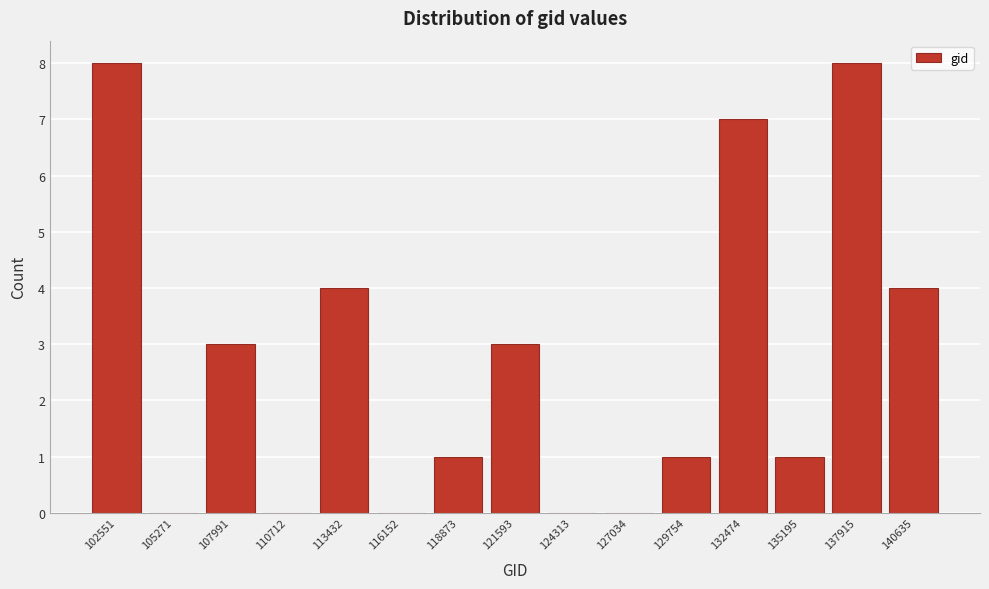

Reading left to right, list all the values displayed in this chart.

102551=8	105271=0	107991=3	110712=0	113432=4	116152=0	118873=1	121593=3	124313=0	127034=0	129754=1	132474=7	135195=1	137915=8	140635=4